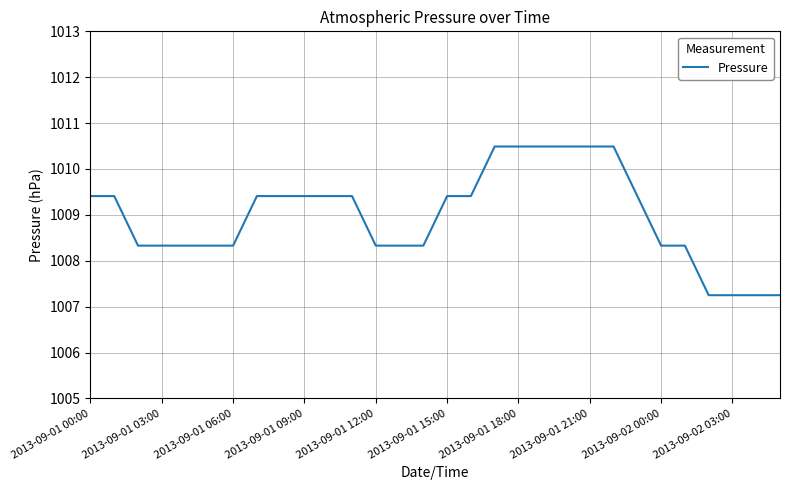

What is the maximum value shown in the chart?

1010.5